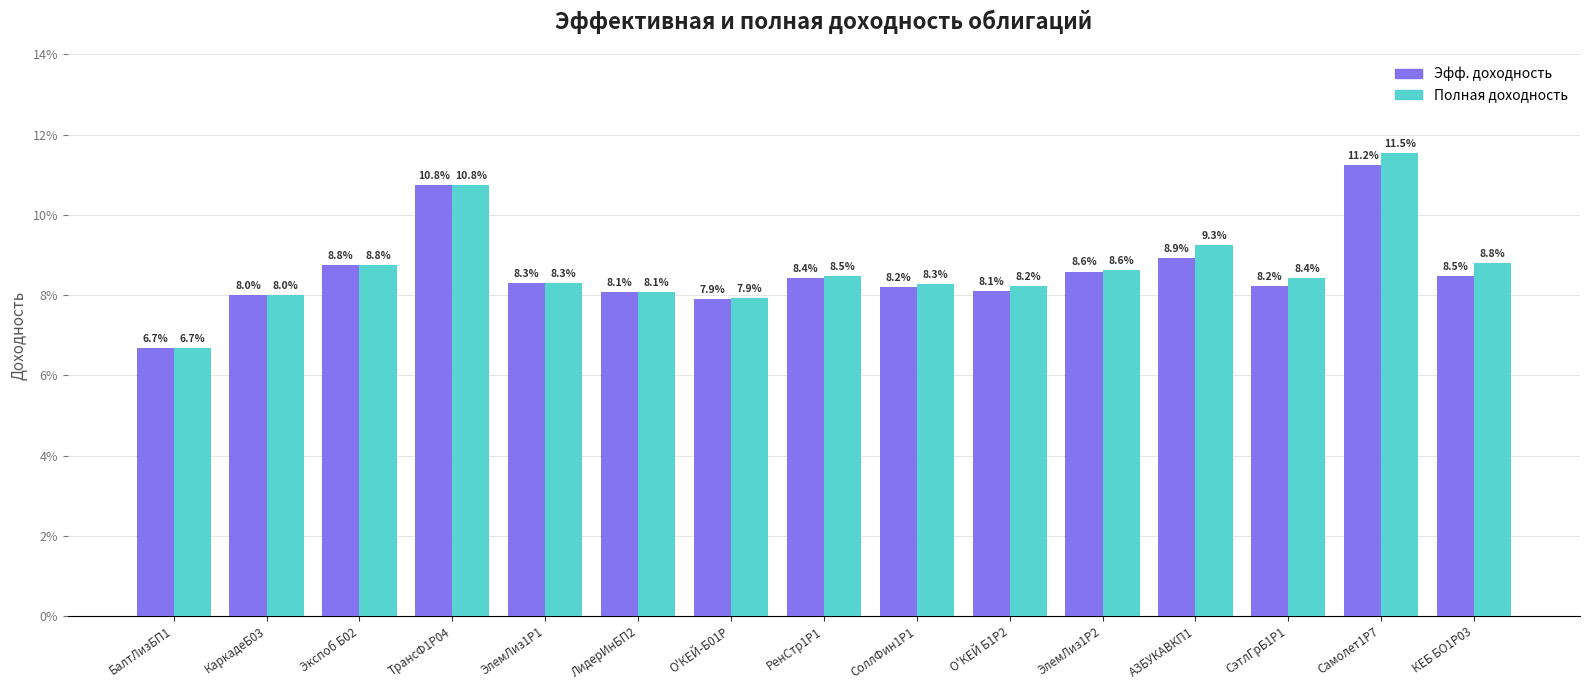

Are the bars horizontal?

No